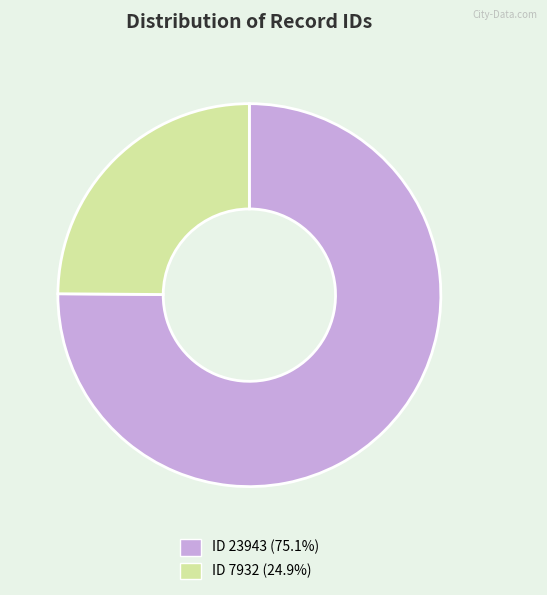

Is the sum of ID 7932 (24.9%) and ID 23943 (75.1%) greater than half?

Yes